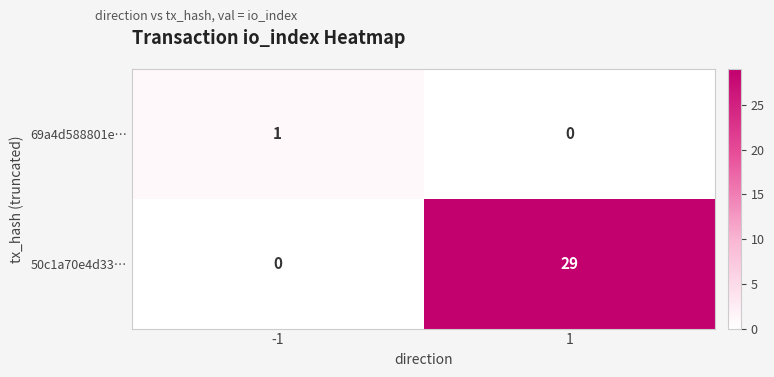

Between -1 and 1, which series saw the biggest shift?

50c1a70e4d33…